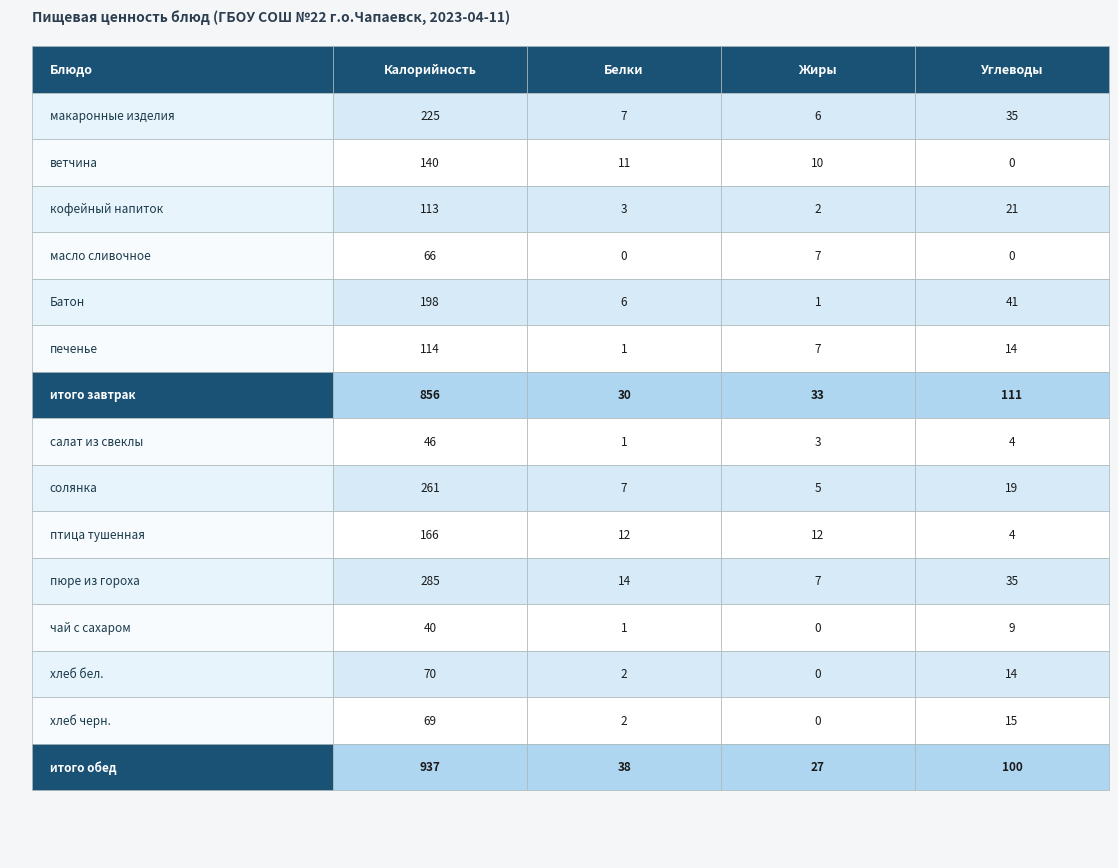

What is the maximum value for Углеводы?

111